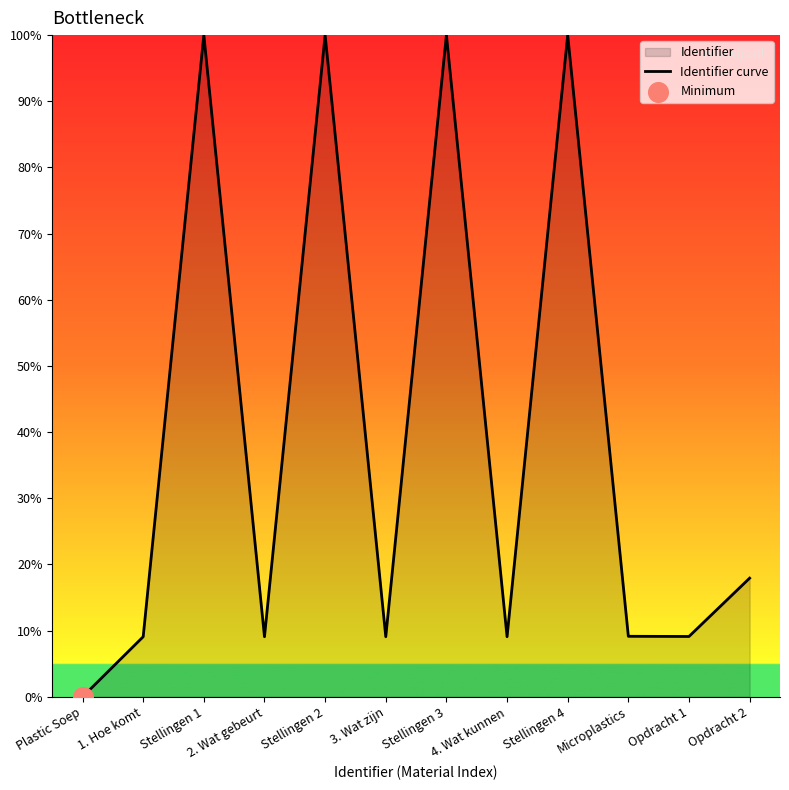

Which has a higher value, 2. Wat gebeurt or Stellingen 4?

Stellingen 4